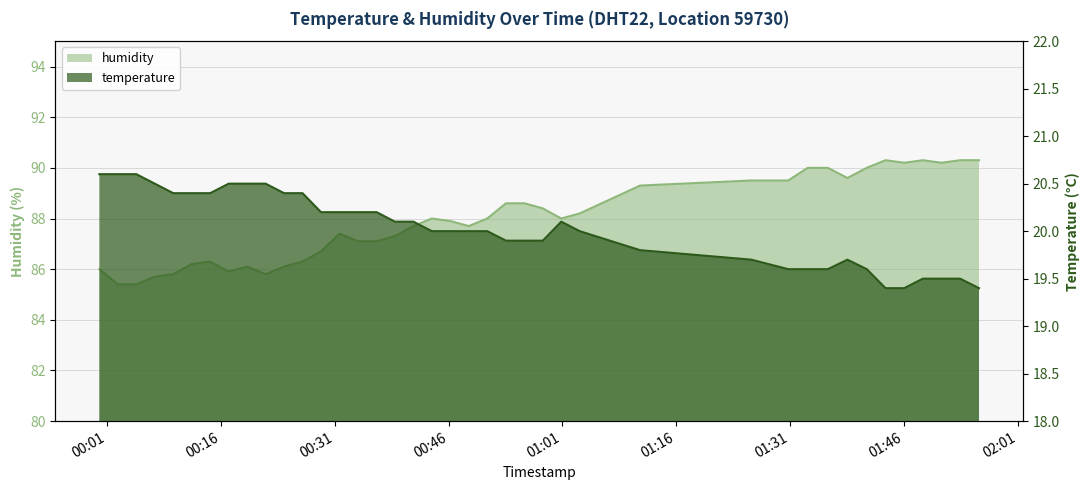

What is the sum of all temperature values?

800.9